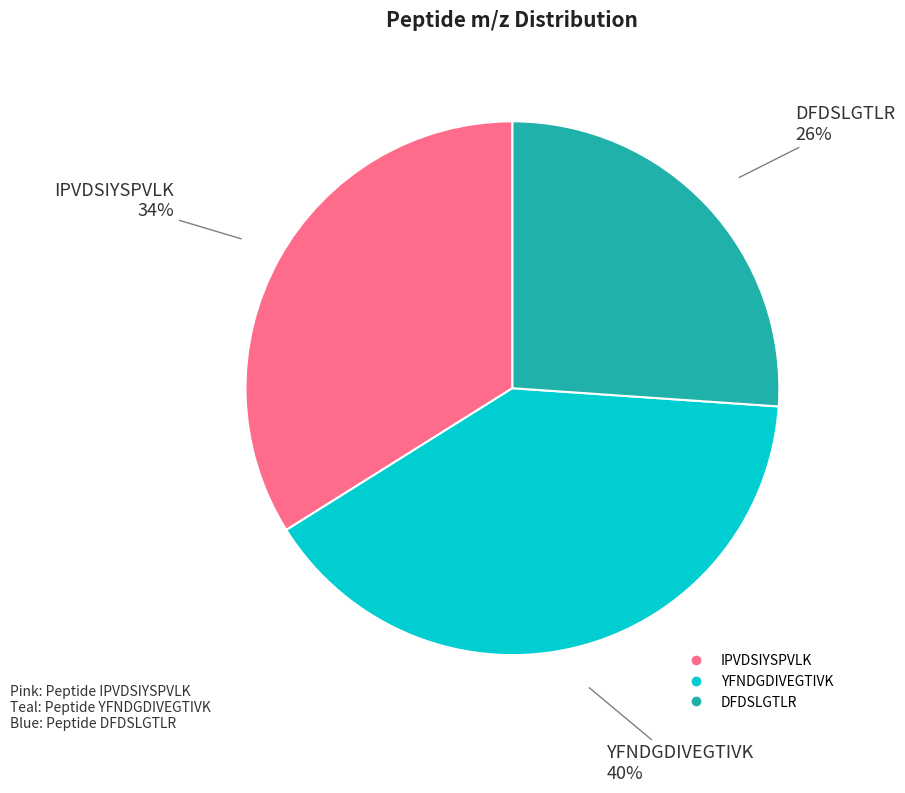

Is it true that IPVDSIYSPVLK is 49% of the pie?

False